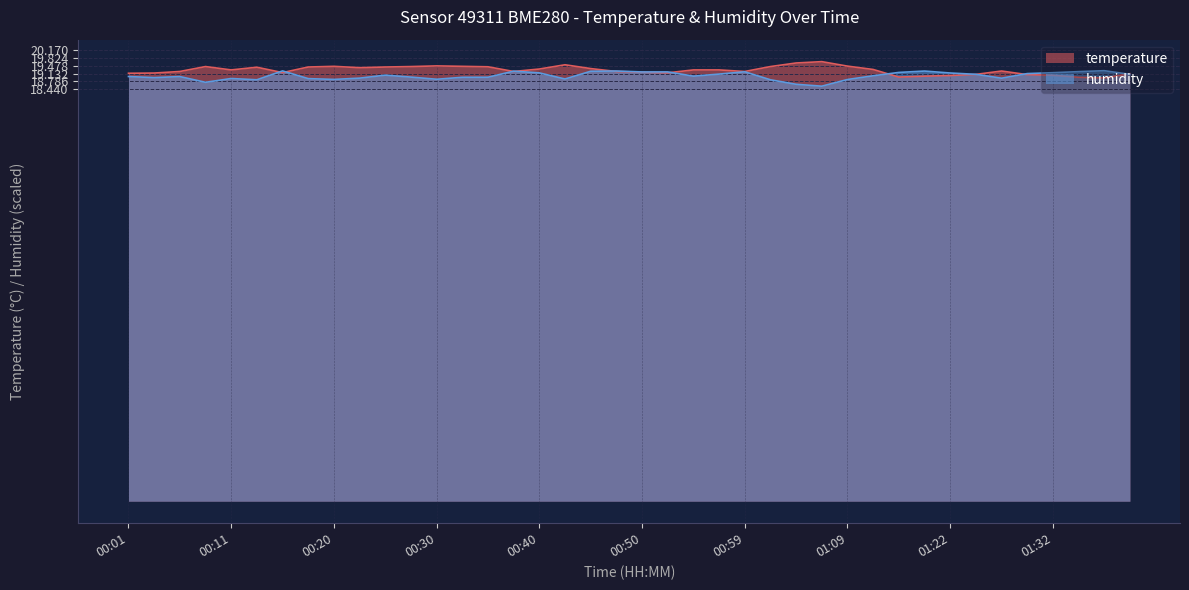

Where does the temperature series first go above 19?

00:01